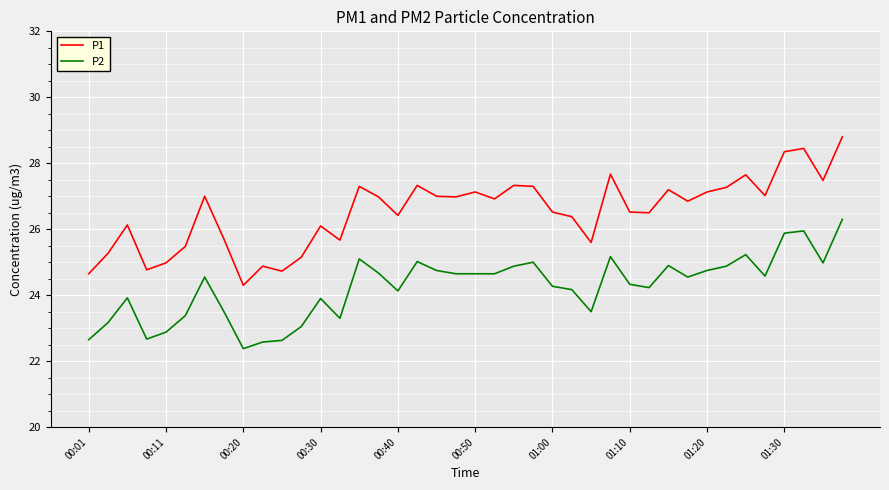

True or false: P1 and P2 cross at least once.

False